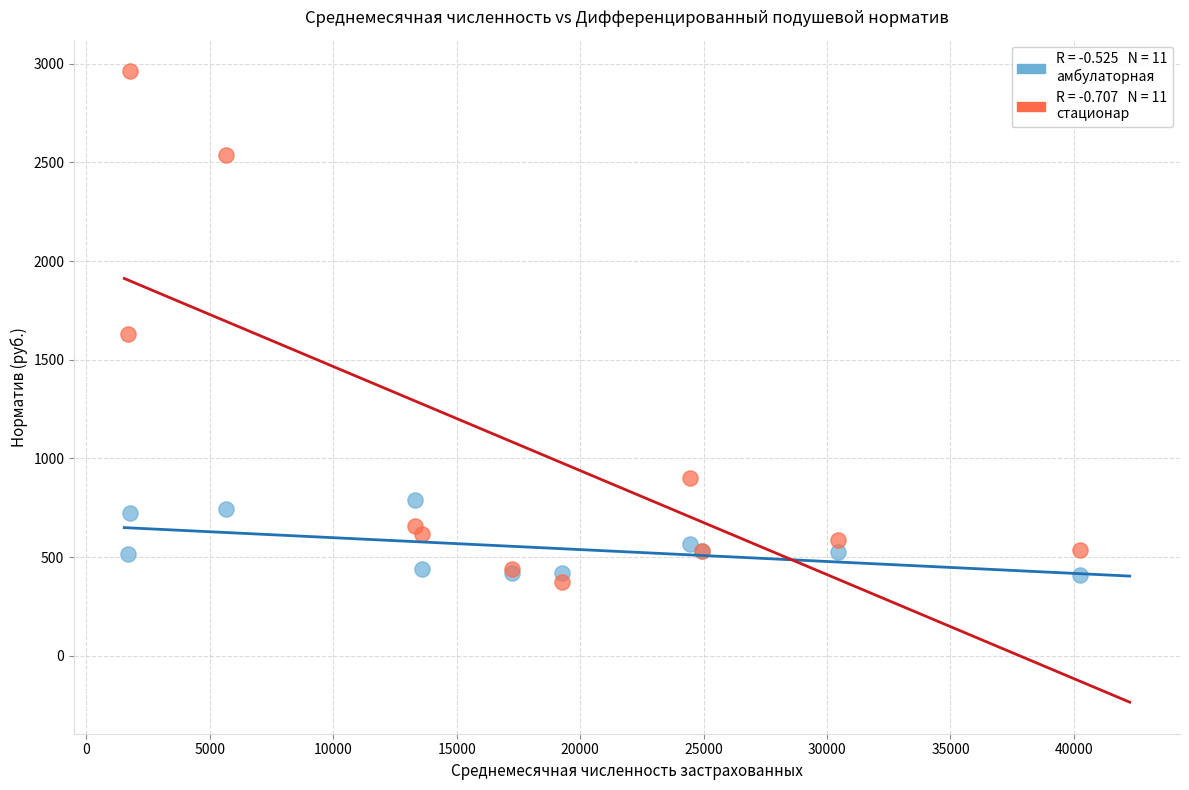

Across all series, what Y value is closest to 1668?

1628.4